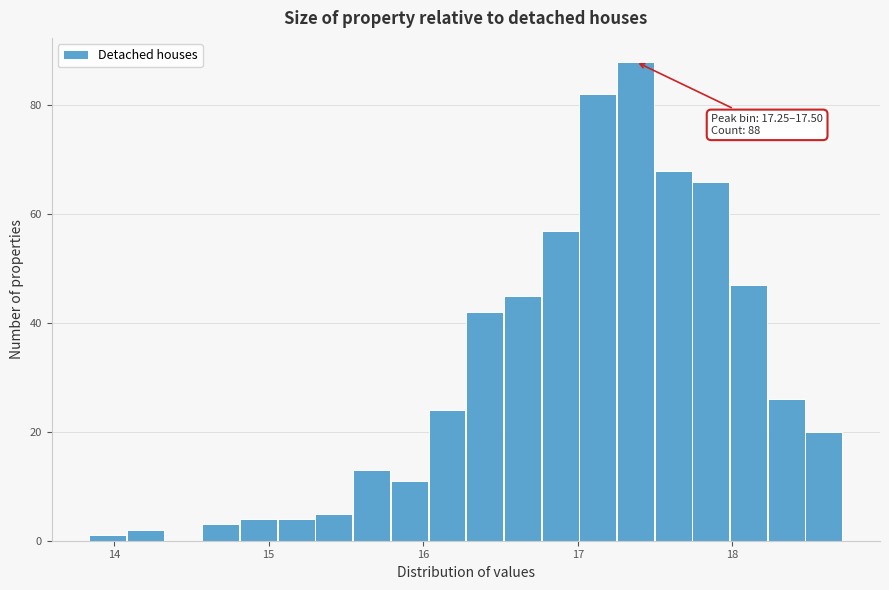

Around what value on the x-axis is the tallest bar? Give the approximate position of its centre, as read against the axis.

17.4